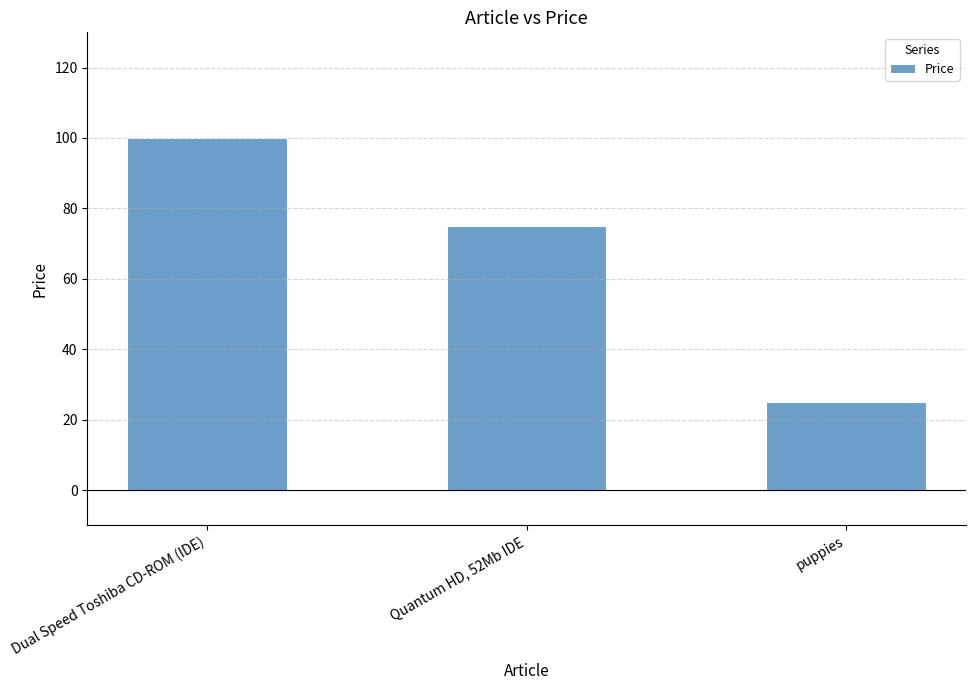

Read the value at Dual Speed Toshiba CD-ROM (IDE), to the nearest 10.

100